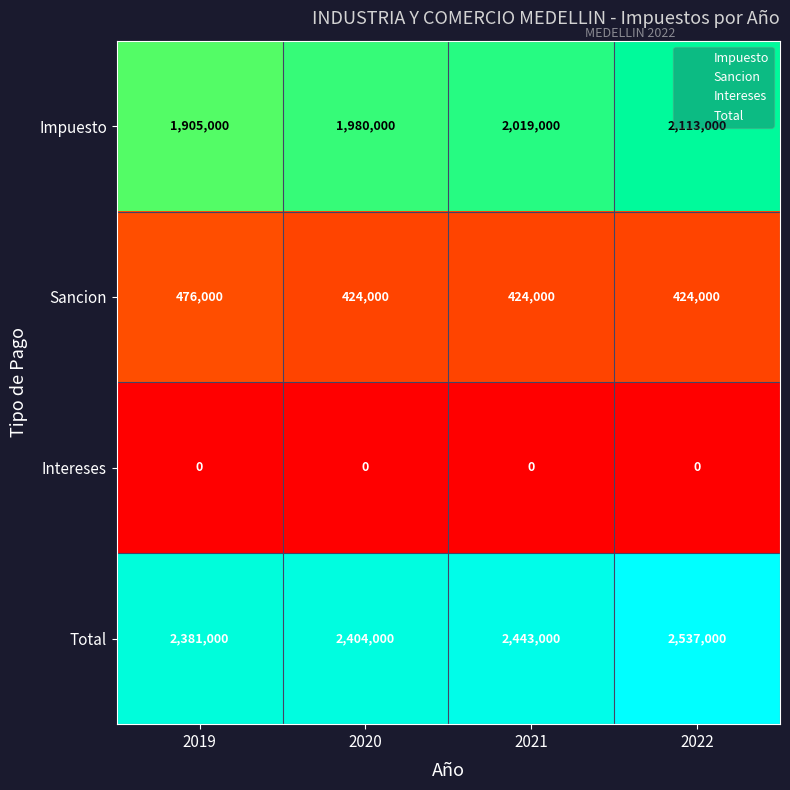

The value of Total at 2020 is 1061310. True or false?

False